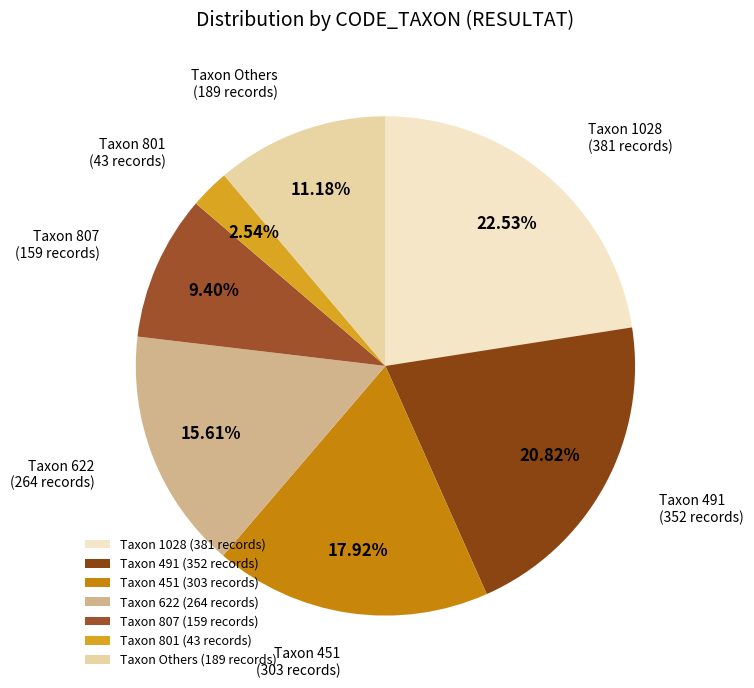

Is there a majority slice in this chart?

No